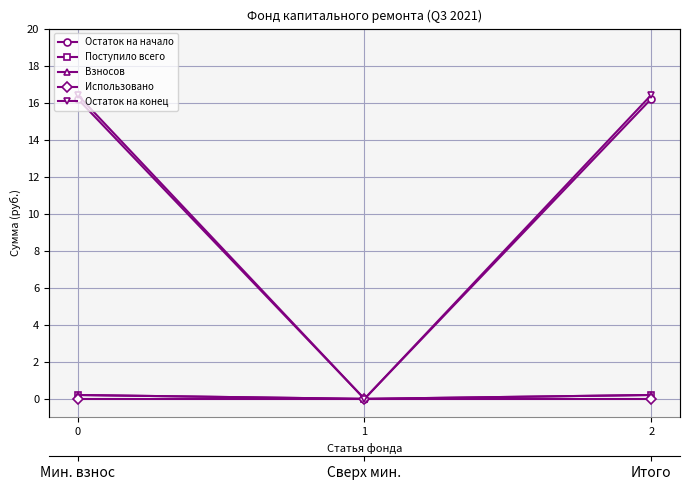

Reading left to right, extract all data points from this chart.

Остаток на начало: 0=16.2	1=0.0	2=16.2
Поступило всего: 0=0.2	1=0.0	2=0.2
Взносов: 0=0.2	1=0.0	2=0.2
Использовано: 0=0.0	1=0.0	2=0.0
Остаток на конец: 0=16.4	1=0.0	2=16.4